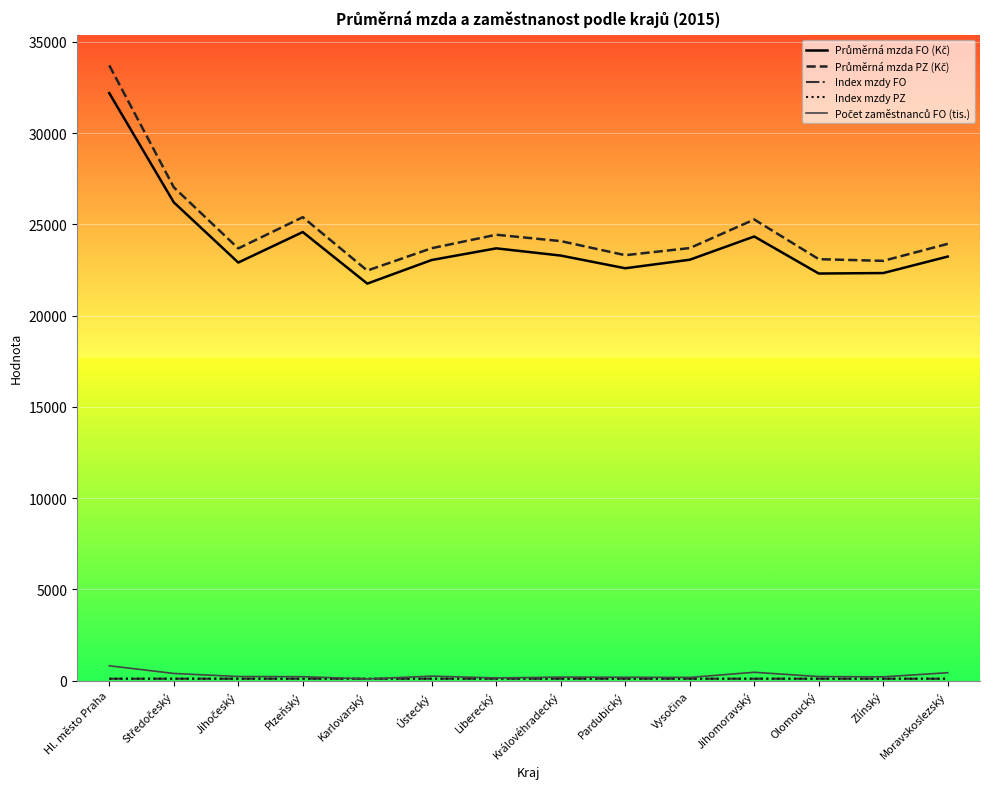

At which category is the sum across all series the highest?

Hl. město Praha